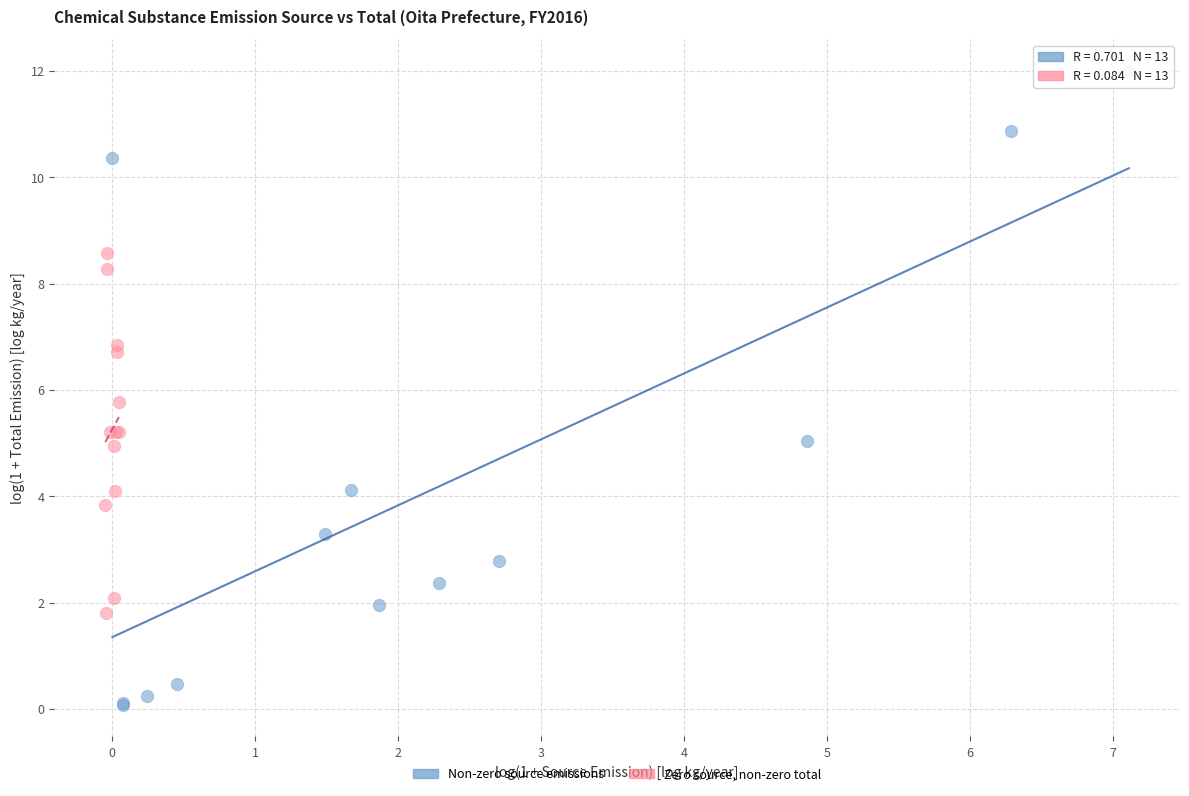

Which series has the largest Y range (max minus min)?

Non-zero source emissions